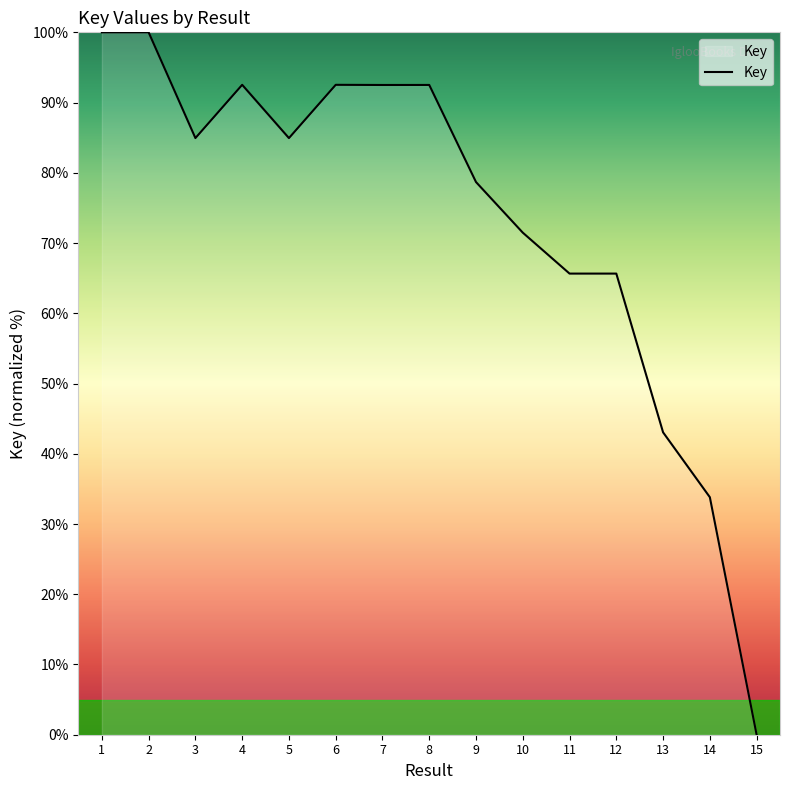

Is it true that the value at 10 is 71.5?

True